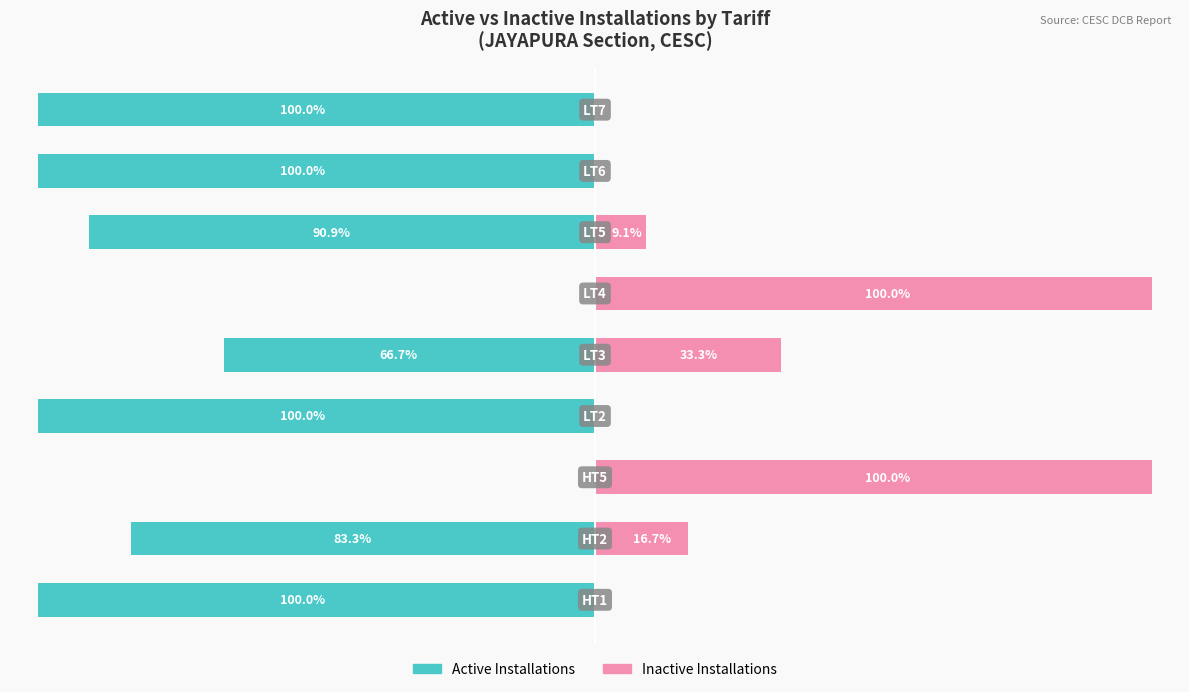

Reading left to right, transcribe all the data shown in this chart.

Active Installations: 0=-100.0	1=-83.3	2=0.0	3=-100.0	4=-66.7	5=0.0	6=-90.9	7=-100.0	8=-100.0
Inactive Installations: 0=0.0	1=16.7	2=100.0	3=0.0	4=33.3	5=100.0	6=9.1	7=0.0	8=0.0